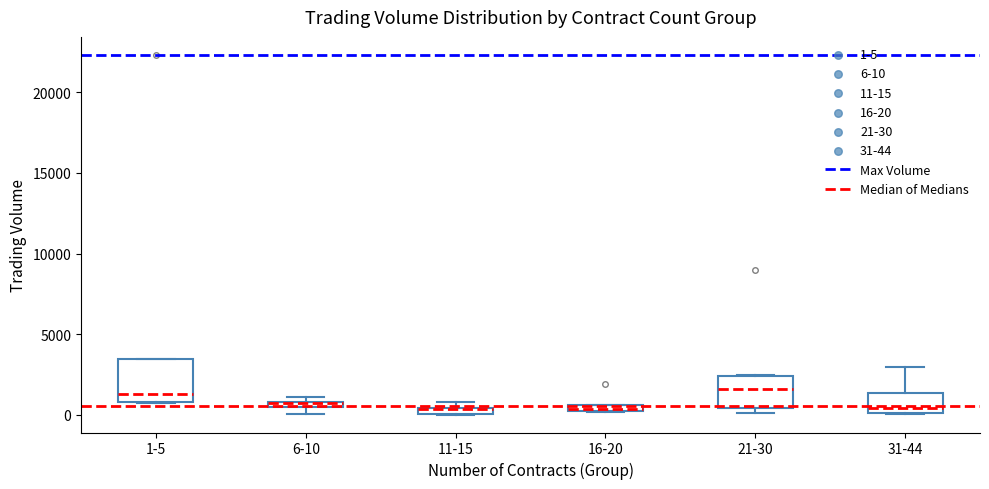

Where does the median line of the box for 31-44 sit on the y-axis? The values are not printed on the chart, so give them approximately, as read against the axis.

500